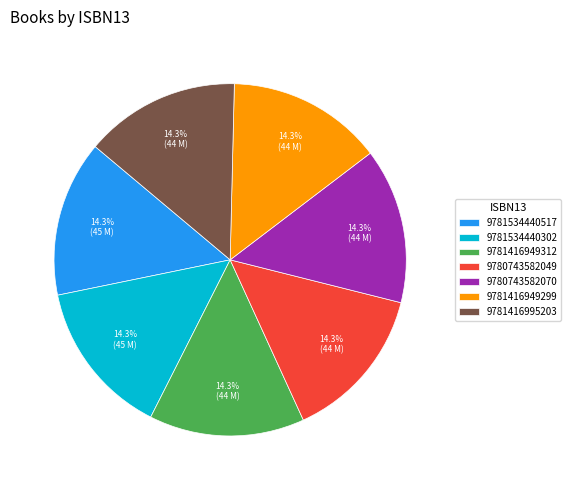

What is the ratio of the value at 9780743582049 to the value at 9781416995203?

1.0